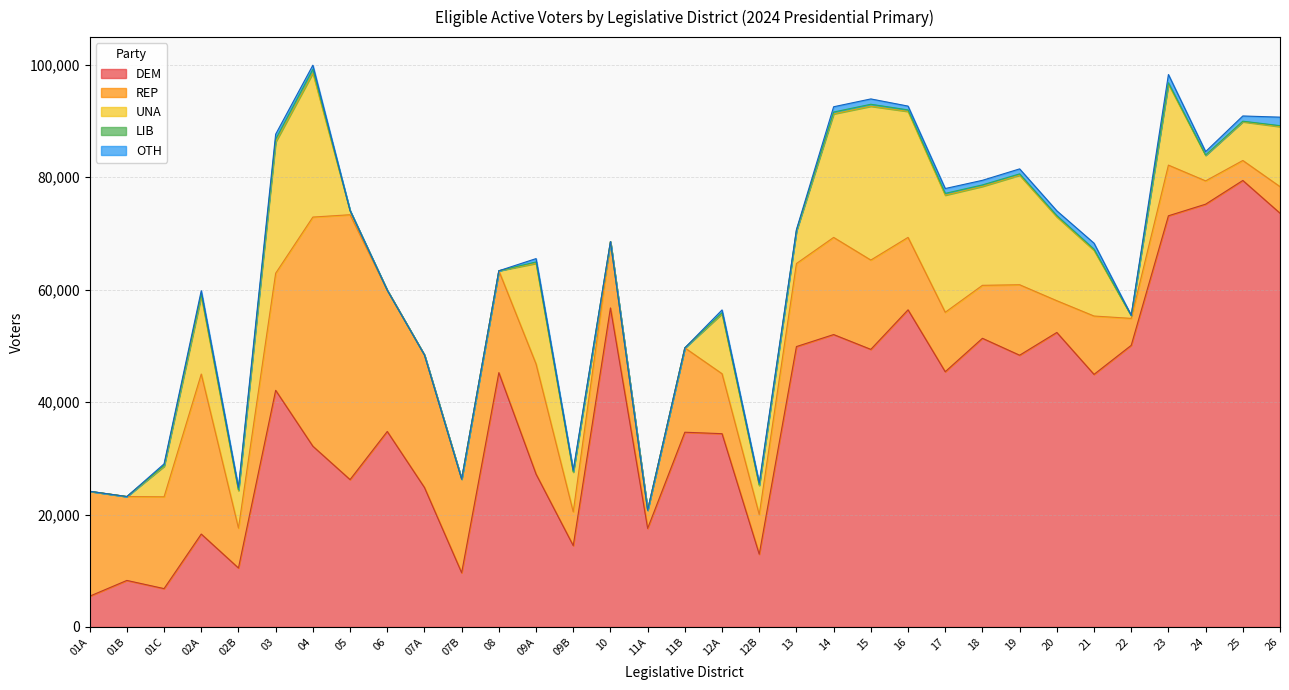

Reading left to right, transcribe all the data shown in this chart.

DEM: 5477	8282	6827	16528	10492	42091	32150	26212	34772	24804	9647	45235	27188	14469	56739	17534	34636	34378	12943	49868	52005	49371	56404	45398	51340	48333	52378	44922	50086	73125	75189	79407	73590
REP: 18656	14915	16324	28452	7098	20820	40748	47103	25120	23570	16656	18115	19579	6011	11781	3239	15003	10663	7055	14770	17277	15881	12882	10570	9422	12530	5646	10379	4796	9013	4145	3555	4720
UNA: 0	0	5411	13851	6653	23333	25618	715	0	0	0	0	17896	7054	0	0	0	10667	5160	5792	21966	27352	22400	20824	17593	19477	14911	11690	486	14413	4538	6879	10672
LIB: 0	0	172	390	160	505	662	14	0	0	0	0	261	90	0	0	0	193	126	83	326	353	270	316	260	237	219	198	6	231	61	105	172
OTH: 0	0	273	588	407	885	727	19	0	0	0	0	588	272	0	0	0	484	343	160	942	951	677	865	820	890	854	1064	65	1464	608	932	1512